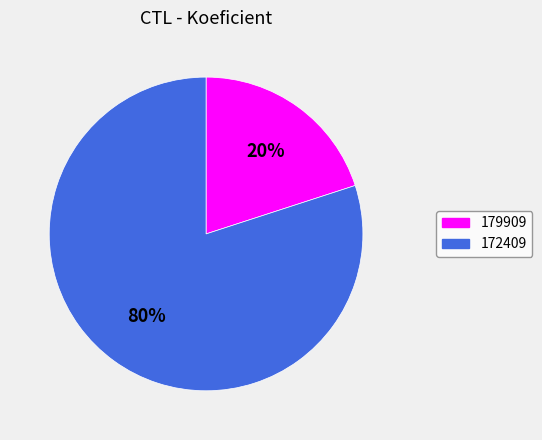

Does any single category account for the majority?

Yes